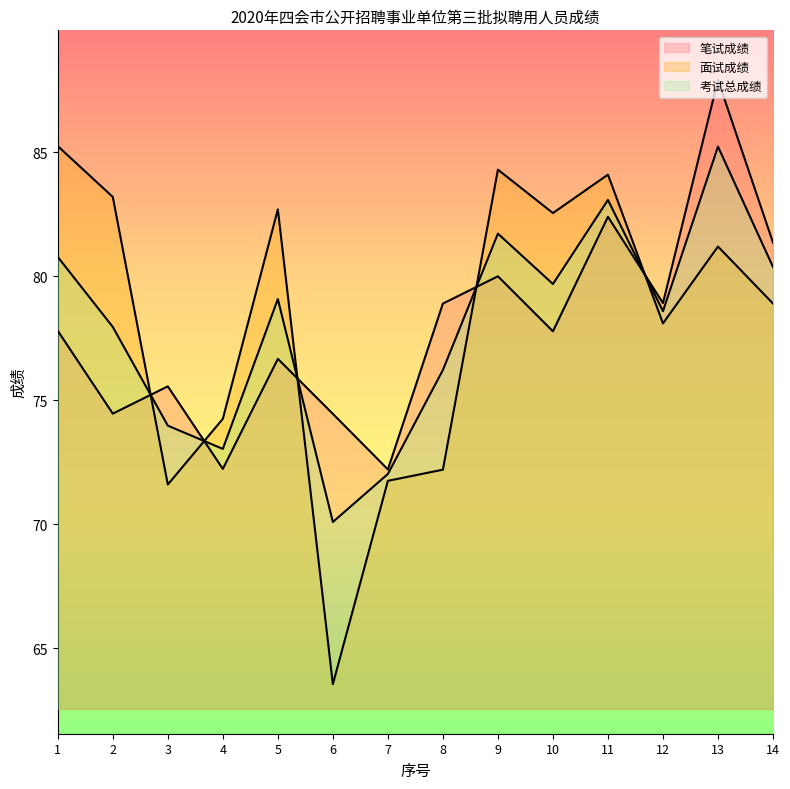

True or false: 笔试成绩 has a value of 81.4 at 14.

True